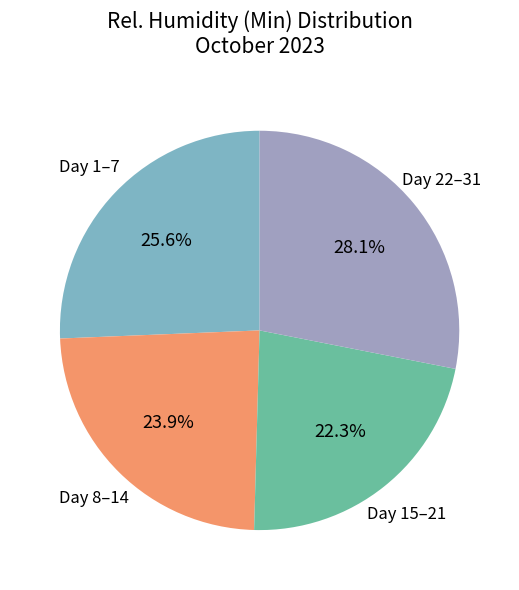

Is there a majority slice in this chart?

No